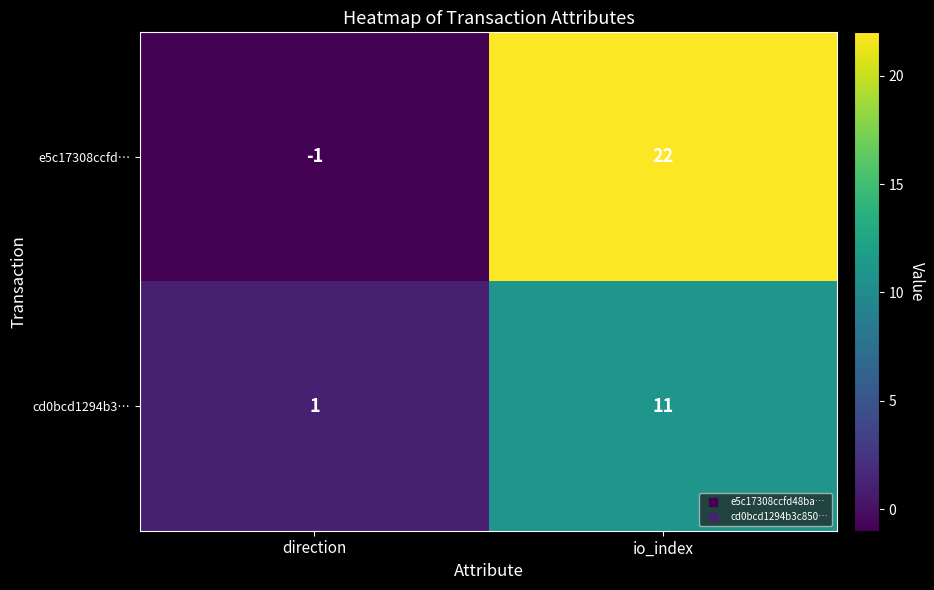

At how many categories does at least one series exceed 6?

1